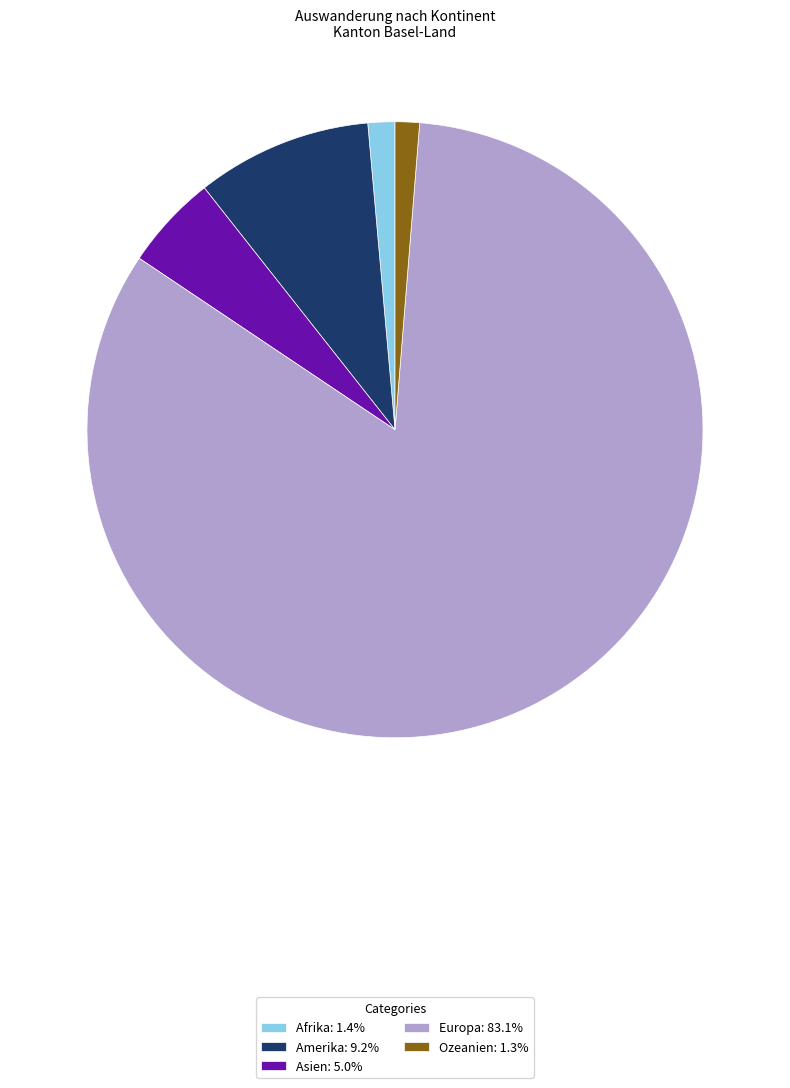

Which category accounts for the majority?

Europa